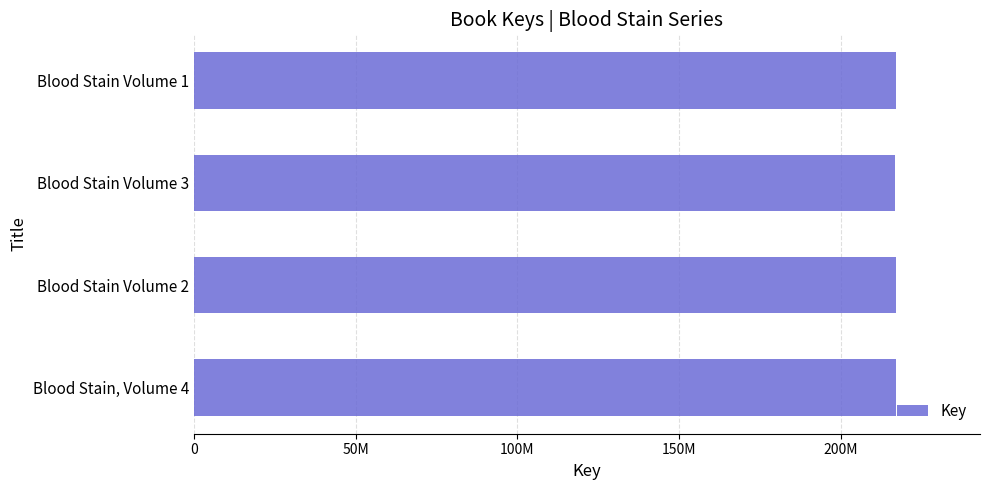

At which label is the value closest to 216848569?

Blood Stain Volume 2